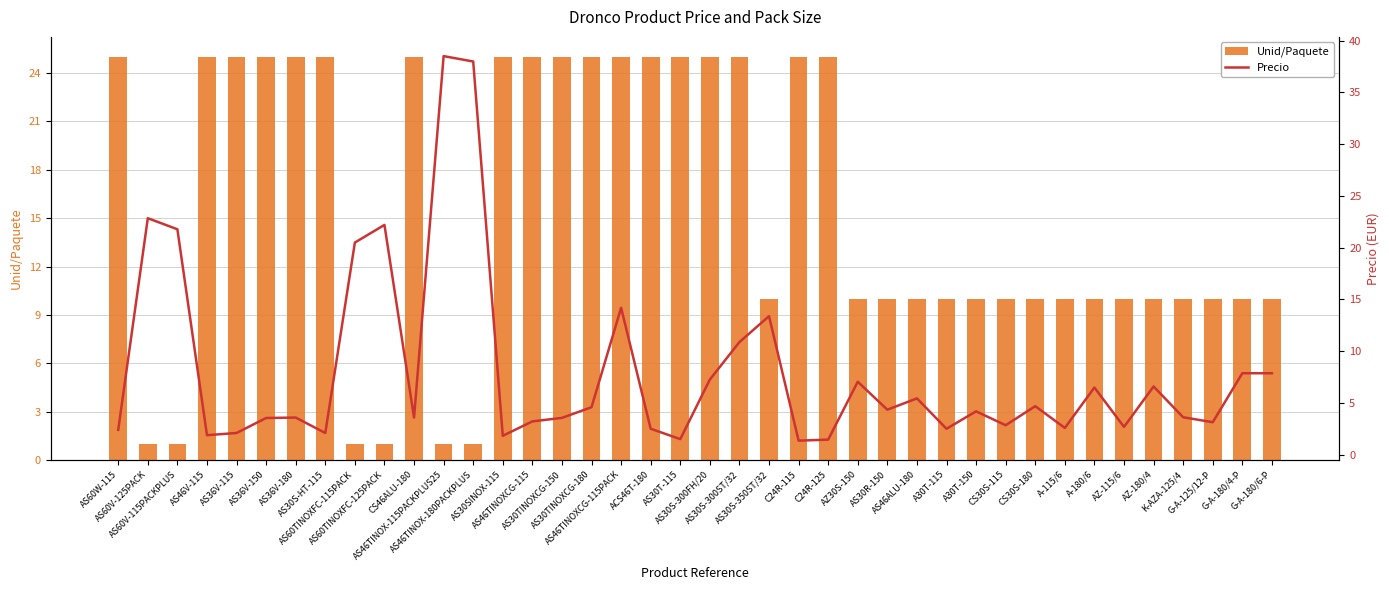

Which category has the lowest value in the Unid/Paquete series?

AS60V-125PACK